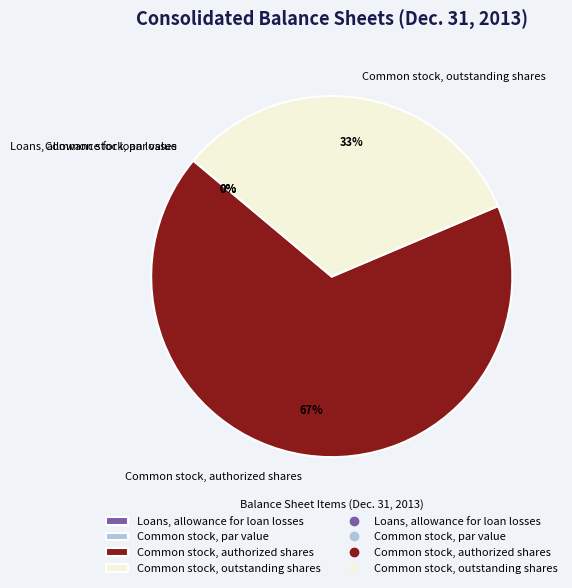

To the nearest percent, what is the average slice percentage?

25%